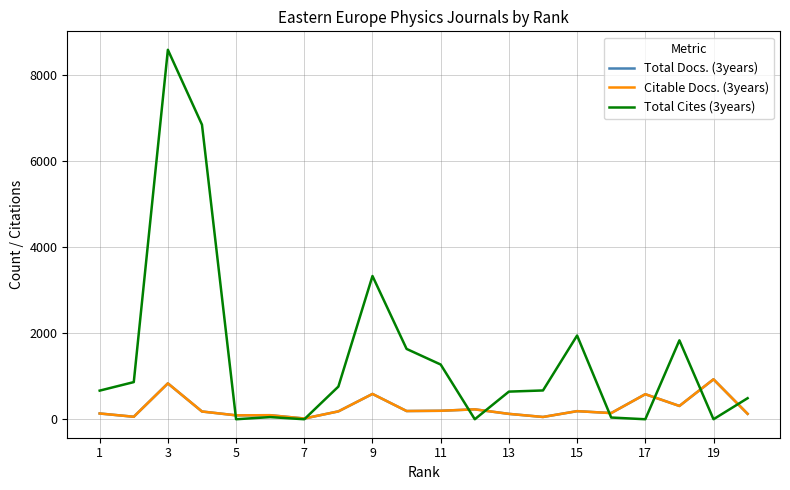

Does the chart have visible grid lines?

Yes